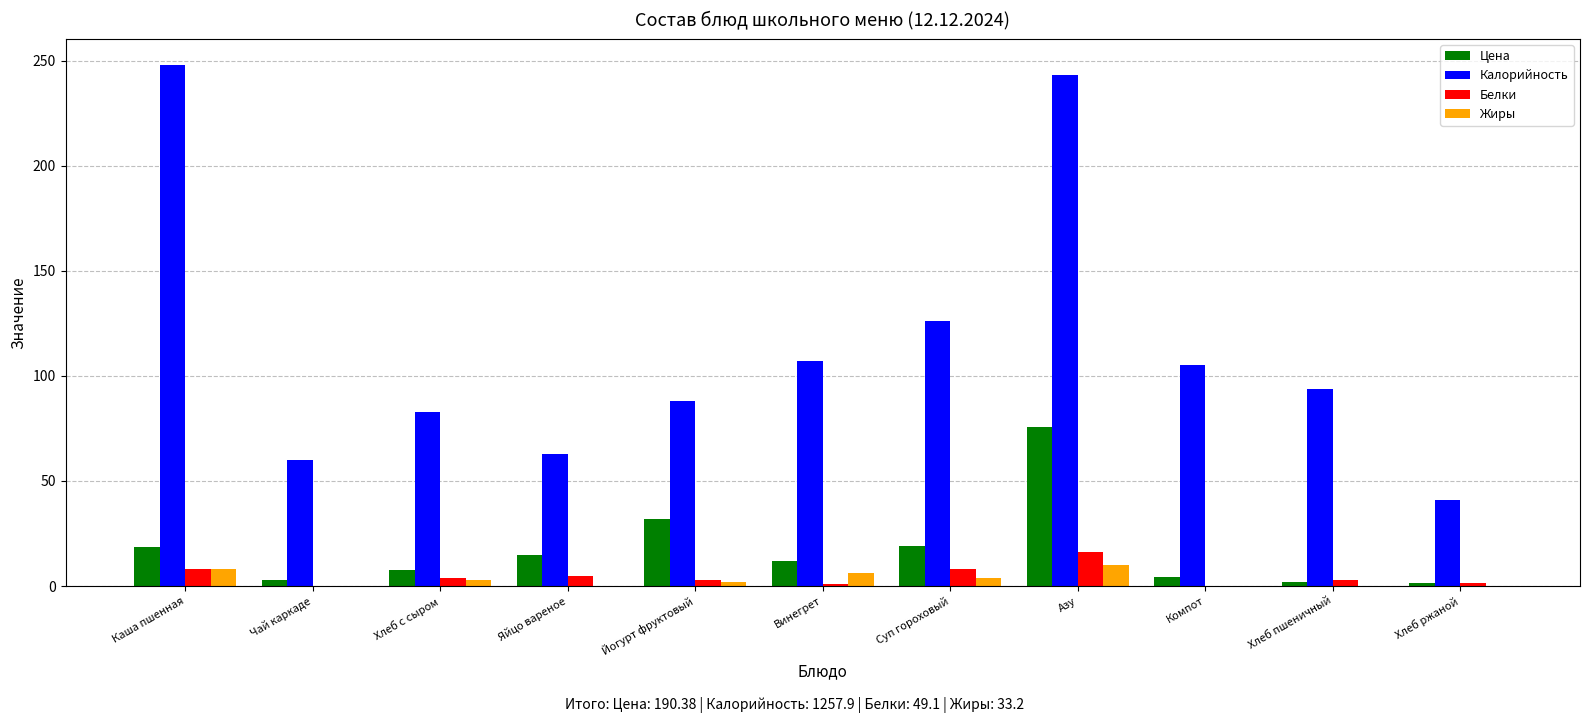

What is the sum of all Белки values?

49.1